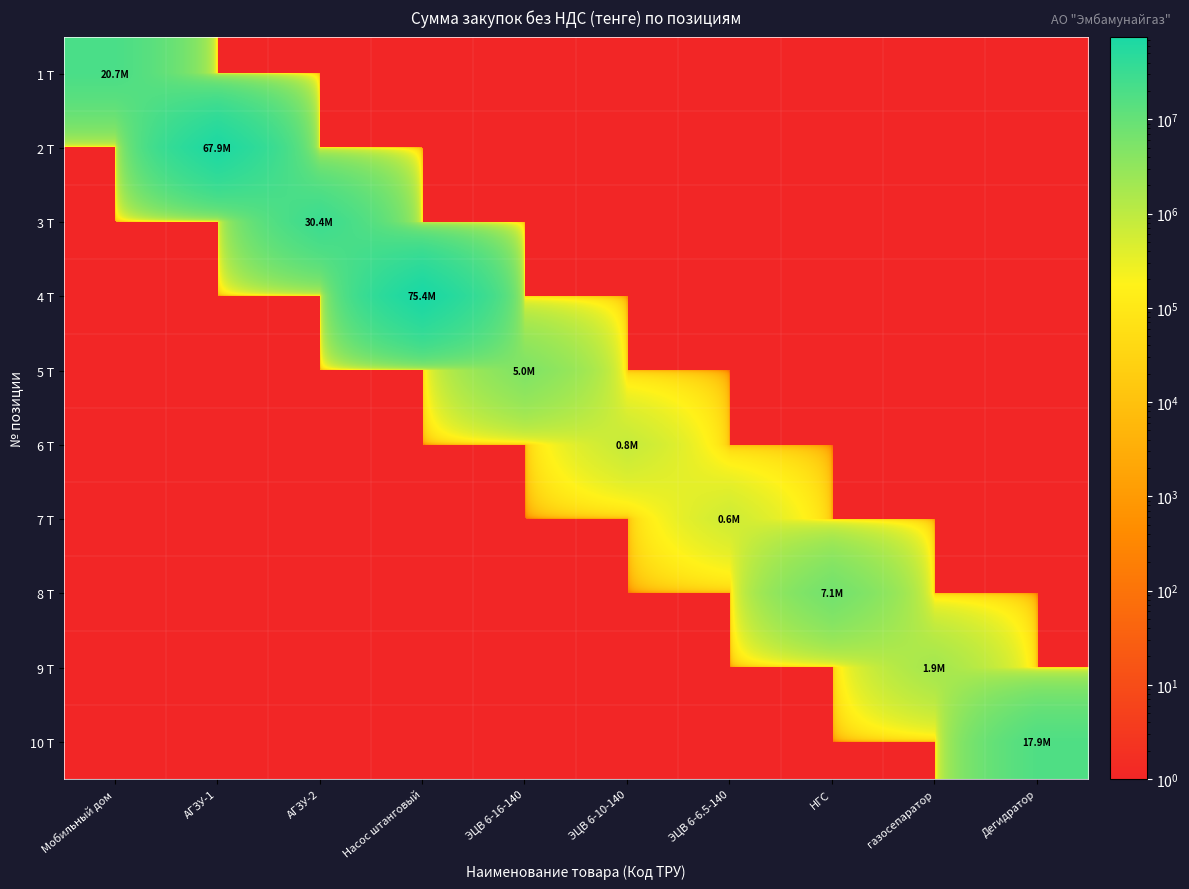

Rank the series at ЭЦВ 6-10-140 from highest to lowest value.

6 Т, 1 Т, 2 Т, 3 Т, 4 Т, 5 Т, 7 Т, 8 Т, 9 Т, 10 Т